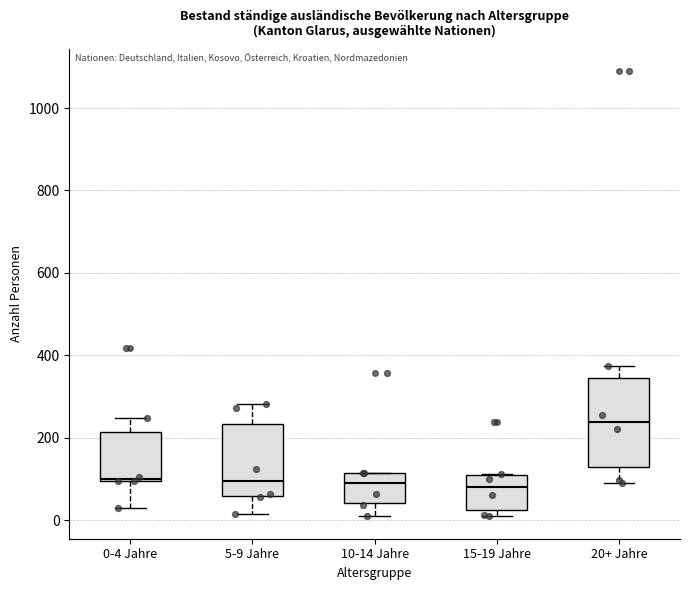

Which box is the tallest, from its lower edge to its upper edge?

20+ Jahre